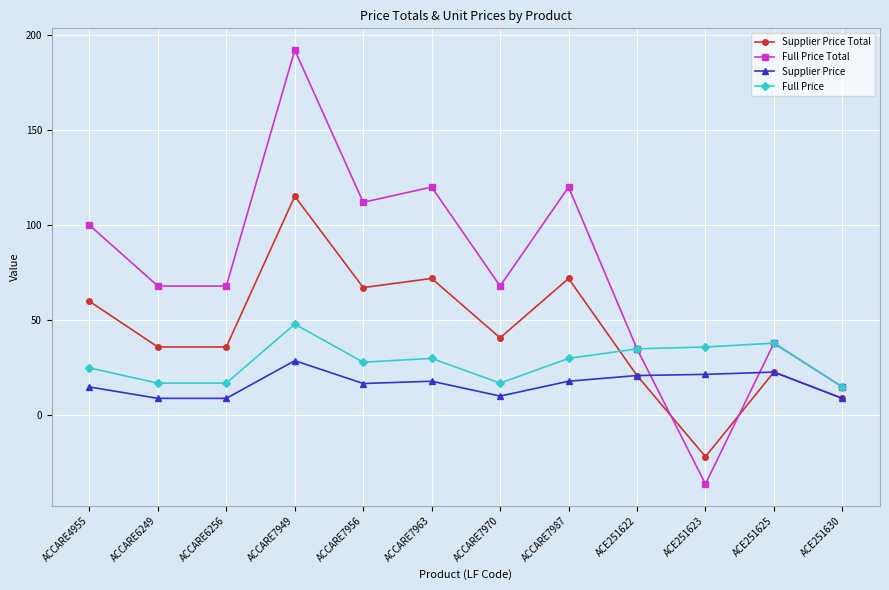

Is this an area chart (filled region under the line)?

No